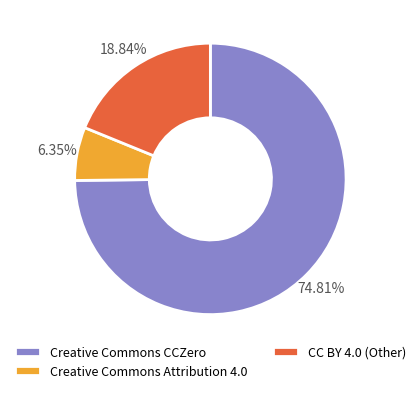

Is the sum of CC BY 4.0 (Other) and Creative Commons Attribution 4.0 greater than half?

No